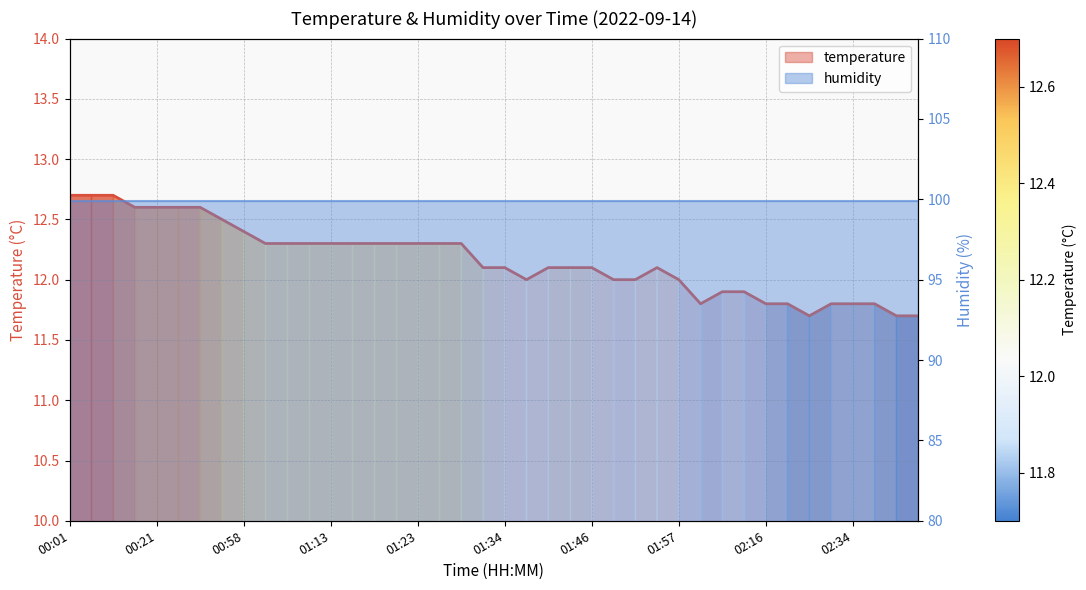

List the labels in order of value, smallest first.

02:26, 02:39, 02:42, 01:59, 02:16, 02:19, 02:31, 02:34, 02:37, 02:02, 02:04, 01:36, 01:49, 01:52, 01:57, 01:31, 01:34, 01:41, 01:44, 01:46, 01:54, 01:05, 01:08, 01:10, 01:13, 01:16, 01:18, 01:21, 01:23, 01:26, 01:29, 00:58, 00:40, 00:16, 00:21, 00:23, 00:26, 00:01, 00:06, 00:11